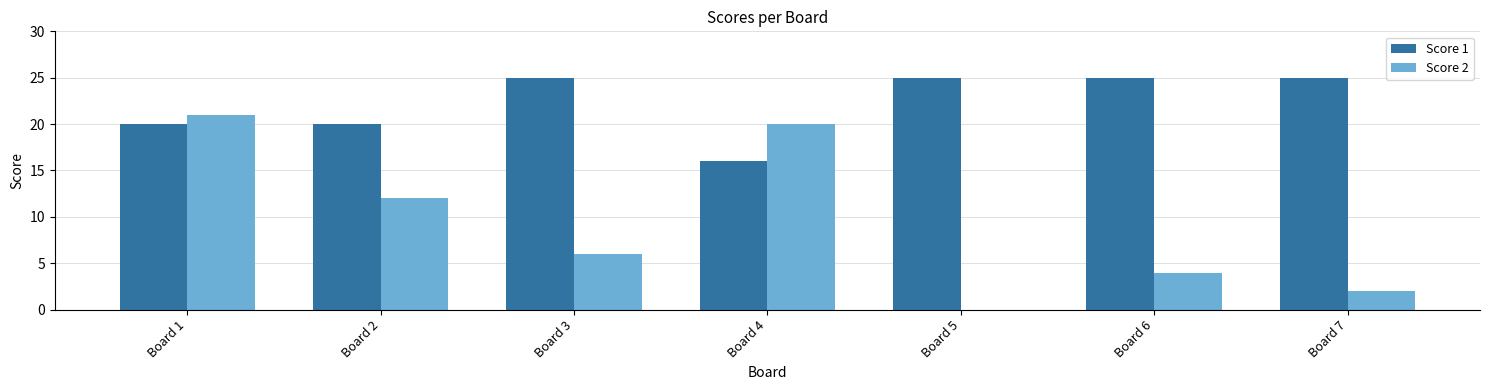

What is the difference between the Score 2 values at Board 6 and Board 3?

2